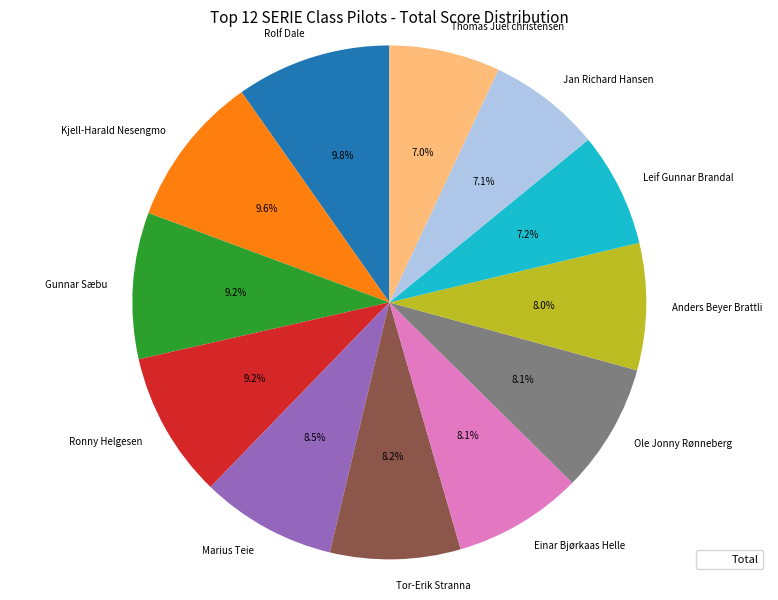

To the nearest percent, what is the average slice percentage?

8%